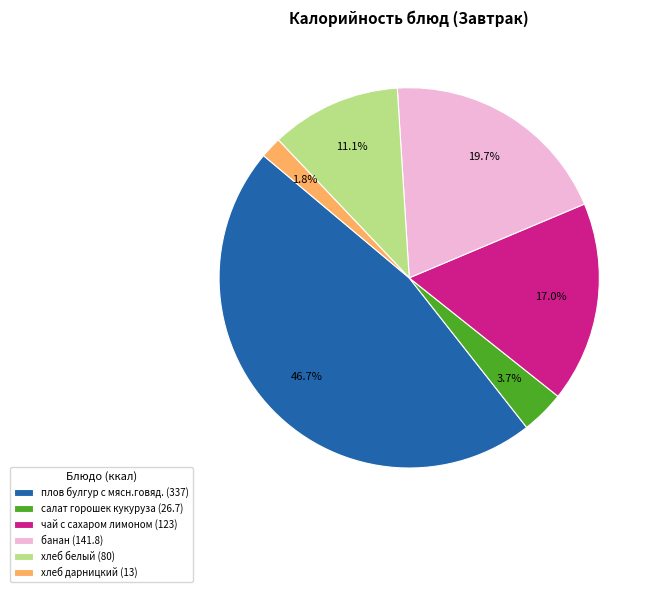

How many slices are in this pie chart?

6